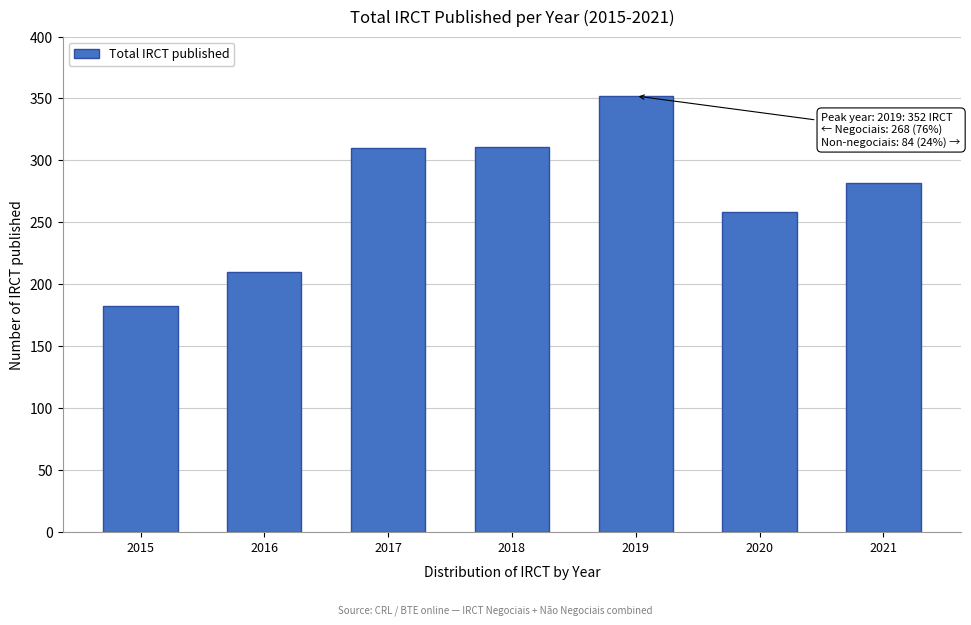

Which has a higher value, 2015 or 2019?

2019